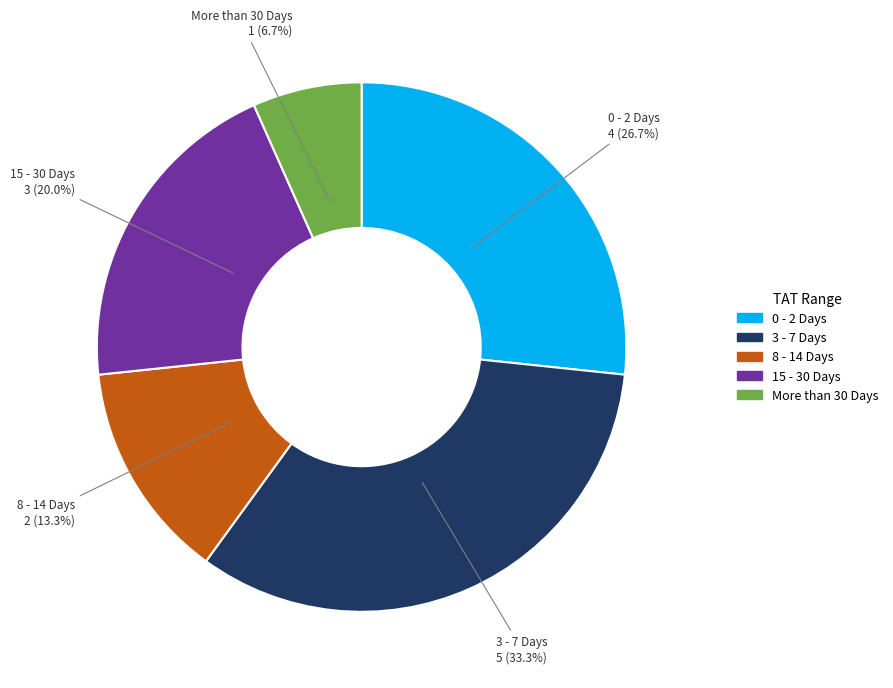

To the nearest percent, what is the difference between the 3 - 7 Days and 15 - 30 Days slice percentages?

13%